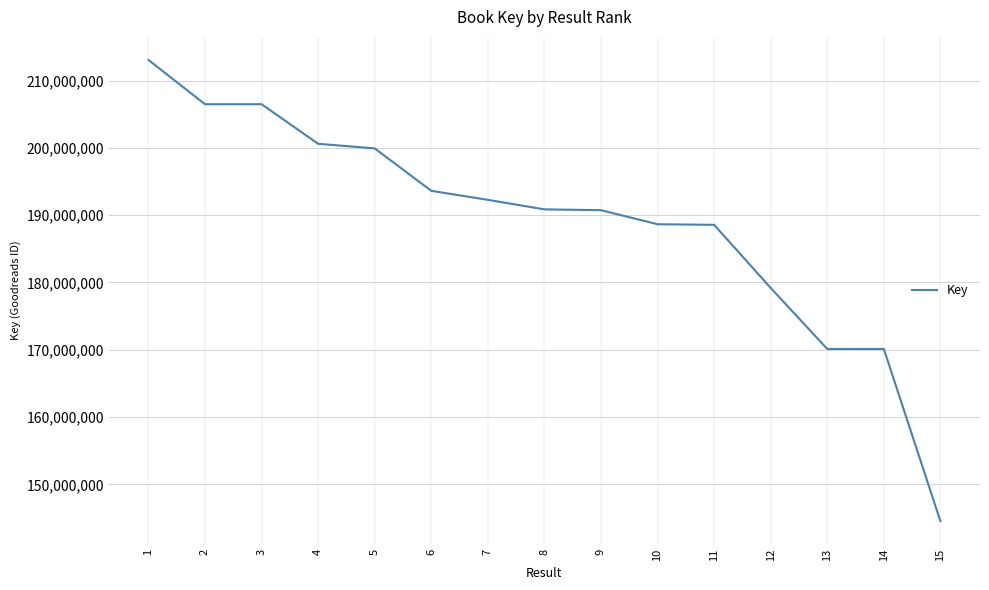

Does the chart display data point markers on the line(s)?

No